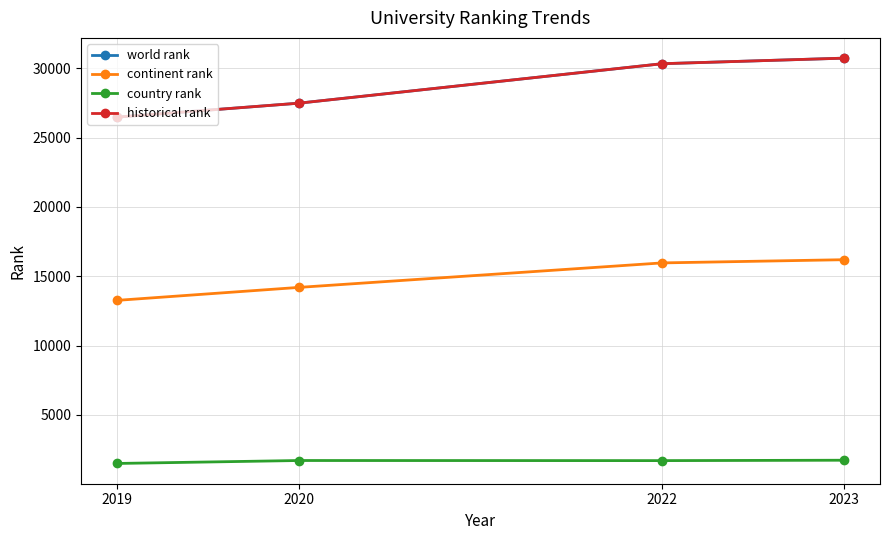

Reading left to right, what are all the values shown in this chart?

world rank: 2019=26475.0	2020=27479.5	2022=30325.0	2023=30726.0
continent rank: 2019=13260.0	2020=14194.0	2022=15960.0	2023=16191.0
country rank: 2019=1497.0	2020=1709.5	2022=1702.0	2023=1730.0
historical rank: 2019=26475.0	2020=27479.5	2022=30325.0	2023=30726.0